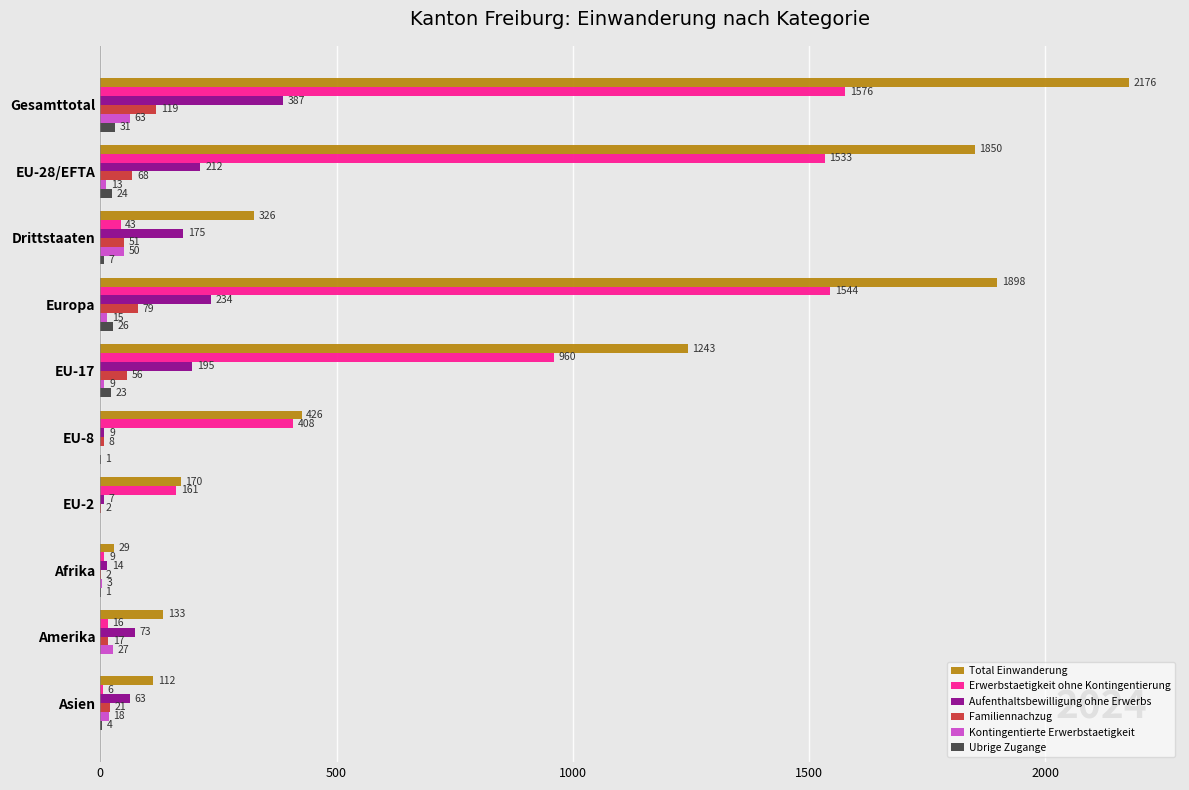

What is the sum of the Aufenthaltsbewilligung ohne Erwerbs values at Amerika and Europa?

307